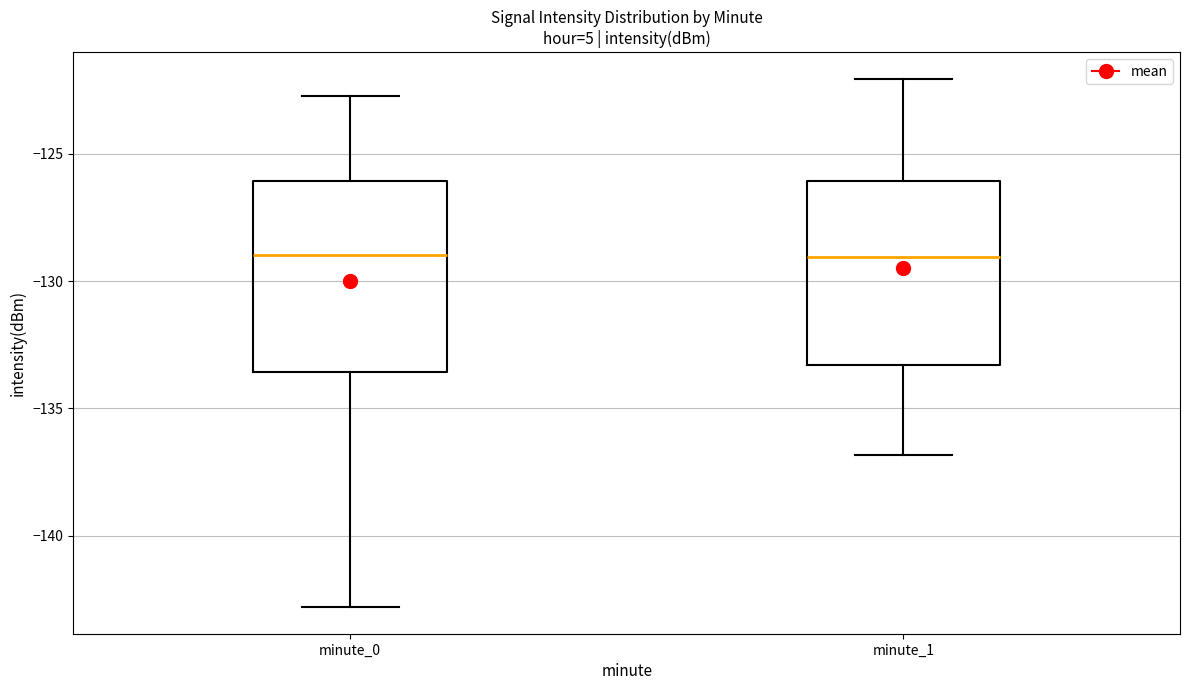

Reading left to right, read every box against the y-axis: the position of its median line, the range the box covers, and the ends of its whiskers. The values are not printed on the chart, so give them approximately, as read against the axis.

minute_0: median -129.0, box -133.5 to -126.0, whiskers -143.0 to -122.5
minute_1: median -129.0, box -133.5 to -126.0, whiskers -137.0 to -122.0